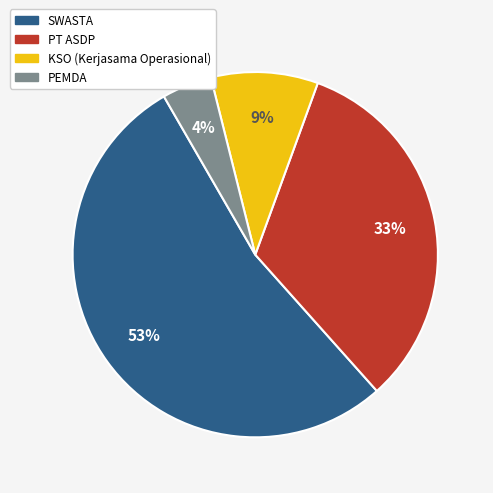

Which has a higher value, PEMDA or SWASTA?

SWASTA